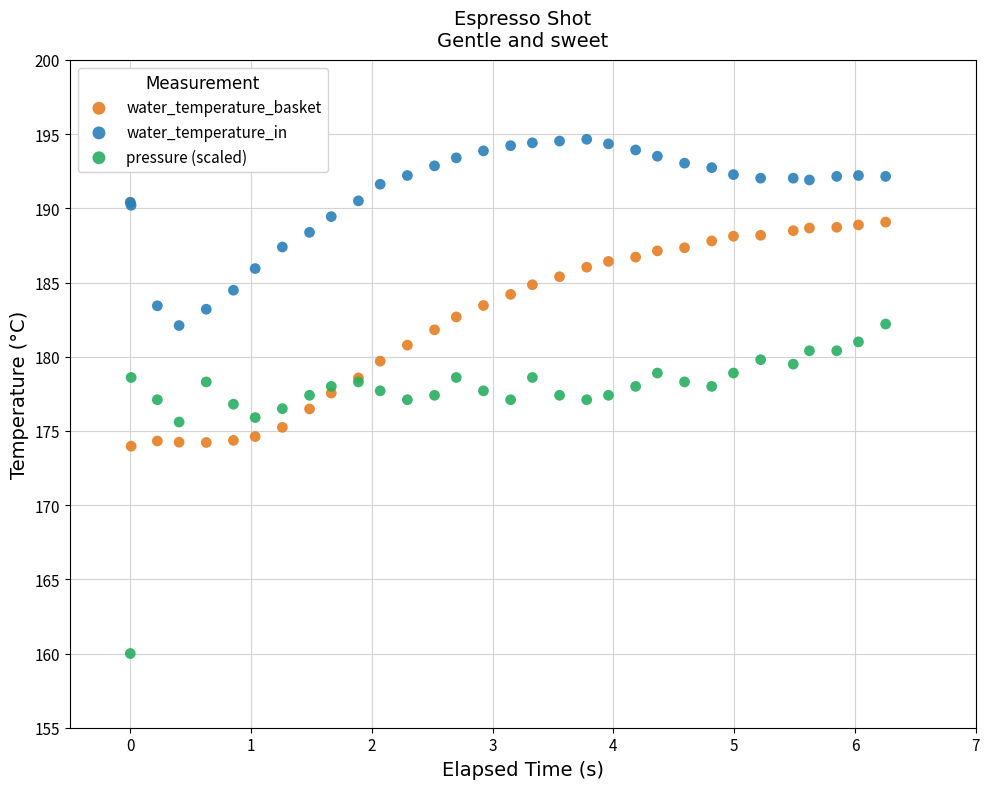

Which series has the widest spread of Y values?

pressure (scaled)